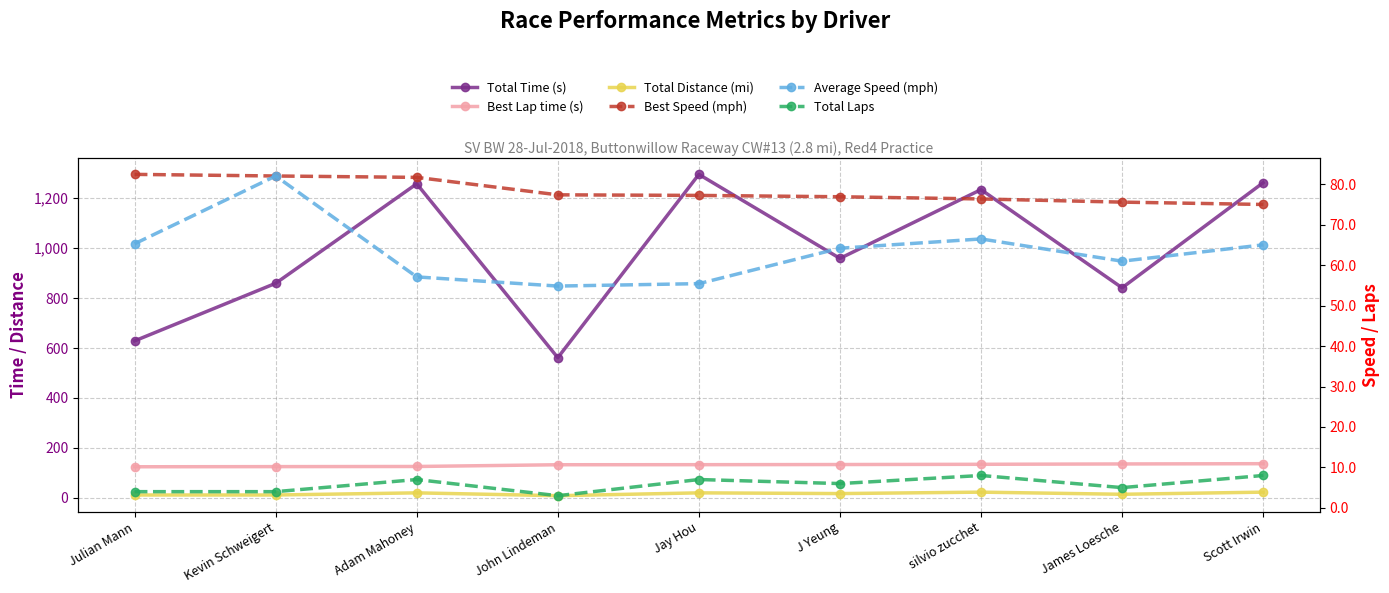

What is the average value of the Best Lap time (s) series?

131.2